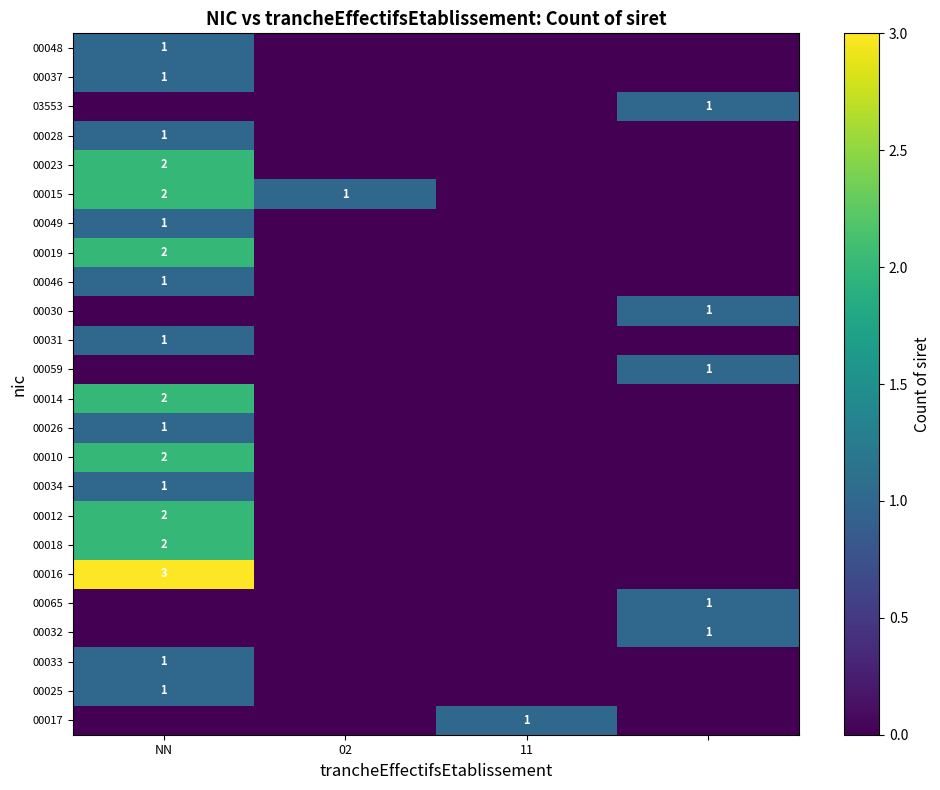

Count the number of data series in this chart.

24